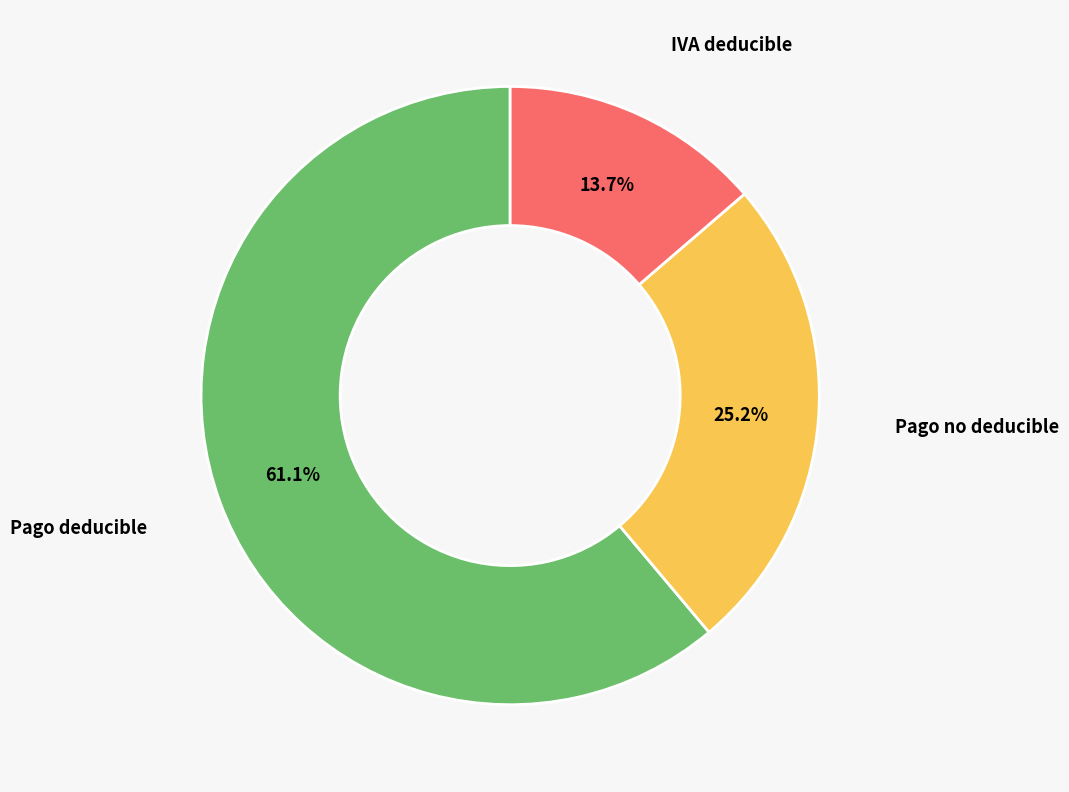

Is there a majority slice in this chart?

Yes